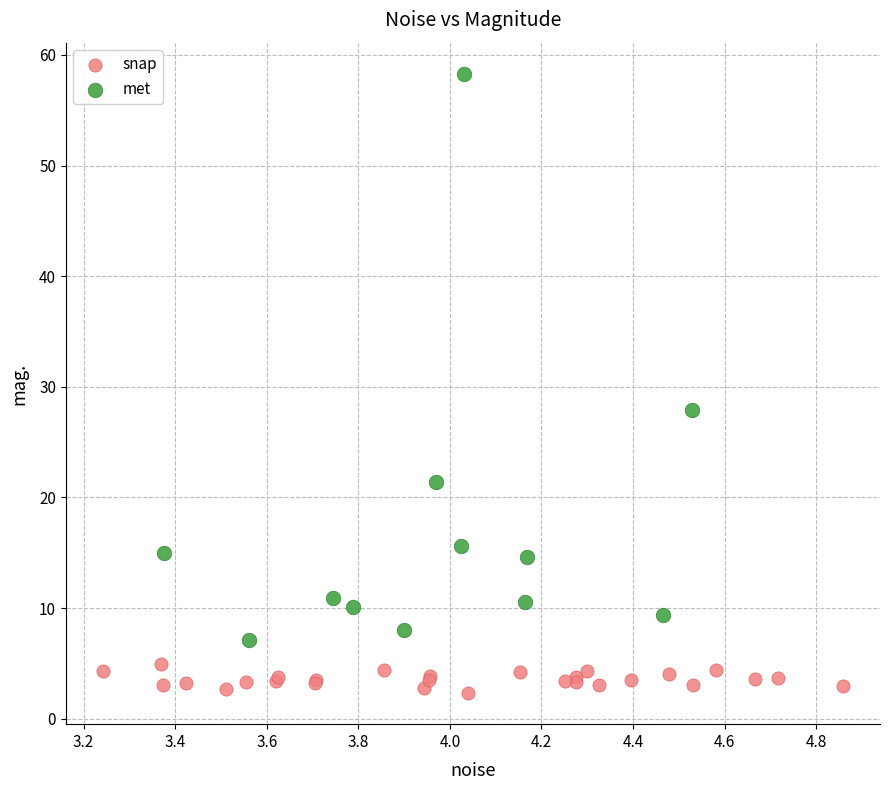

Which series contains the lowest Y value?

snap